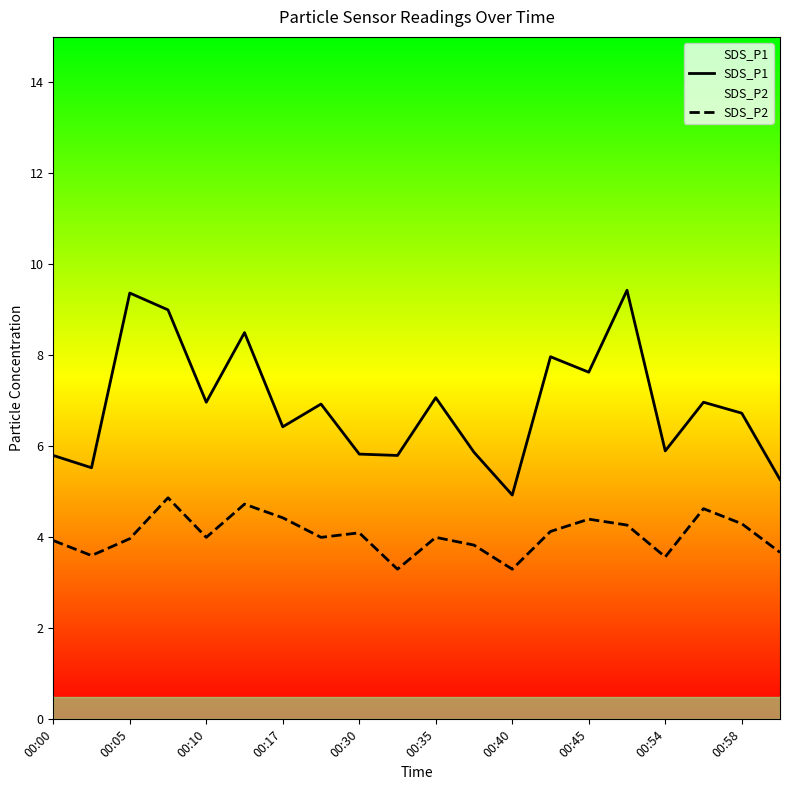

True or false: SDS_P1 has a value of 8.3 at 00:54.

False